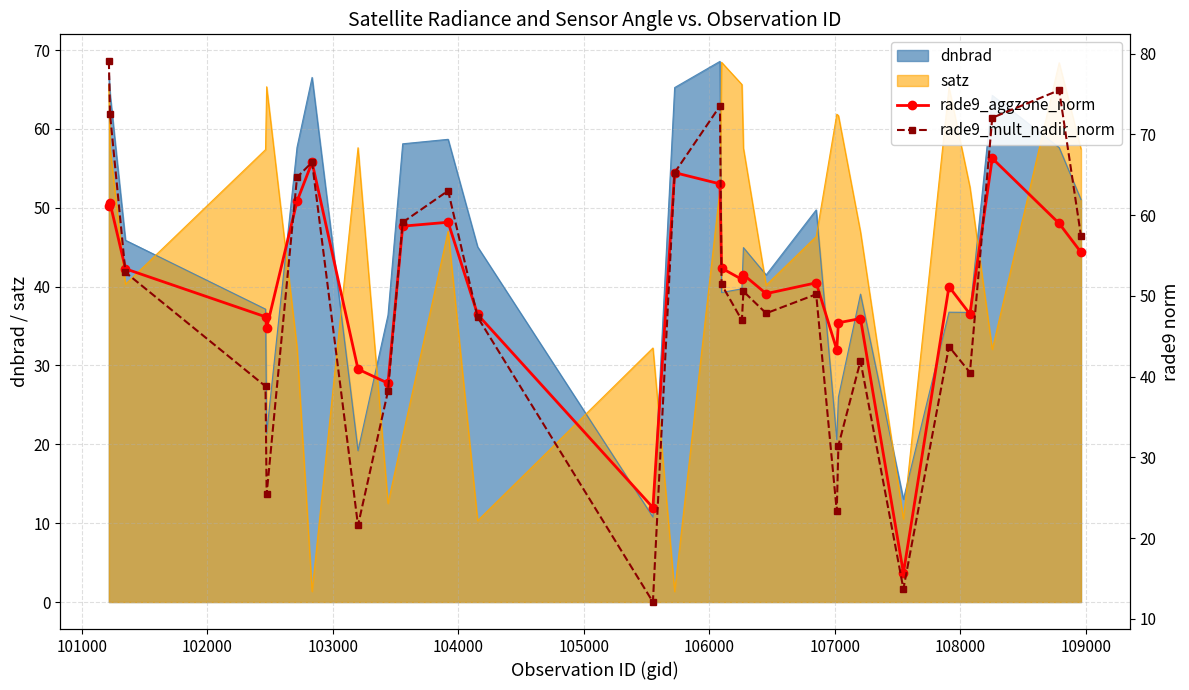

What is the maximum value for satz?

68.5